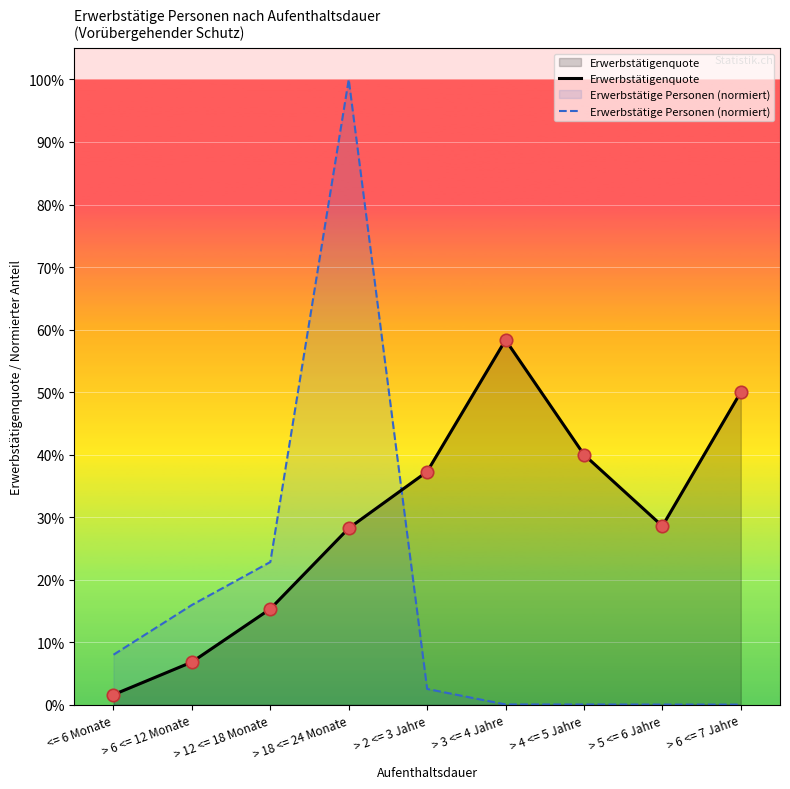

At which category is the sum across all series the highest?

> 18 <= 24 Monate